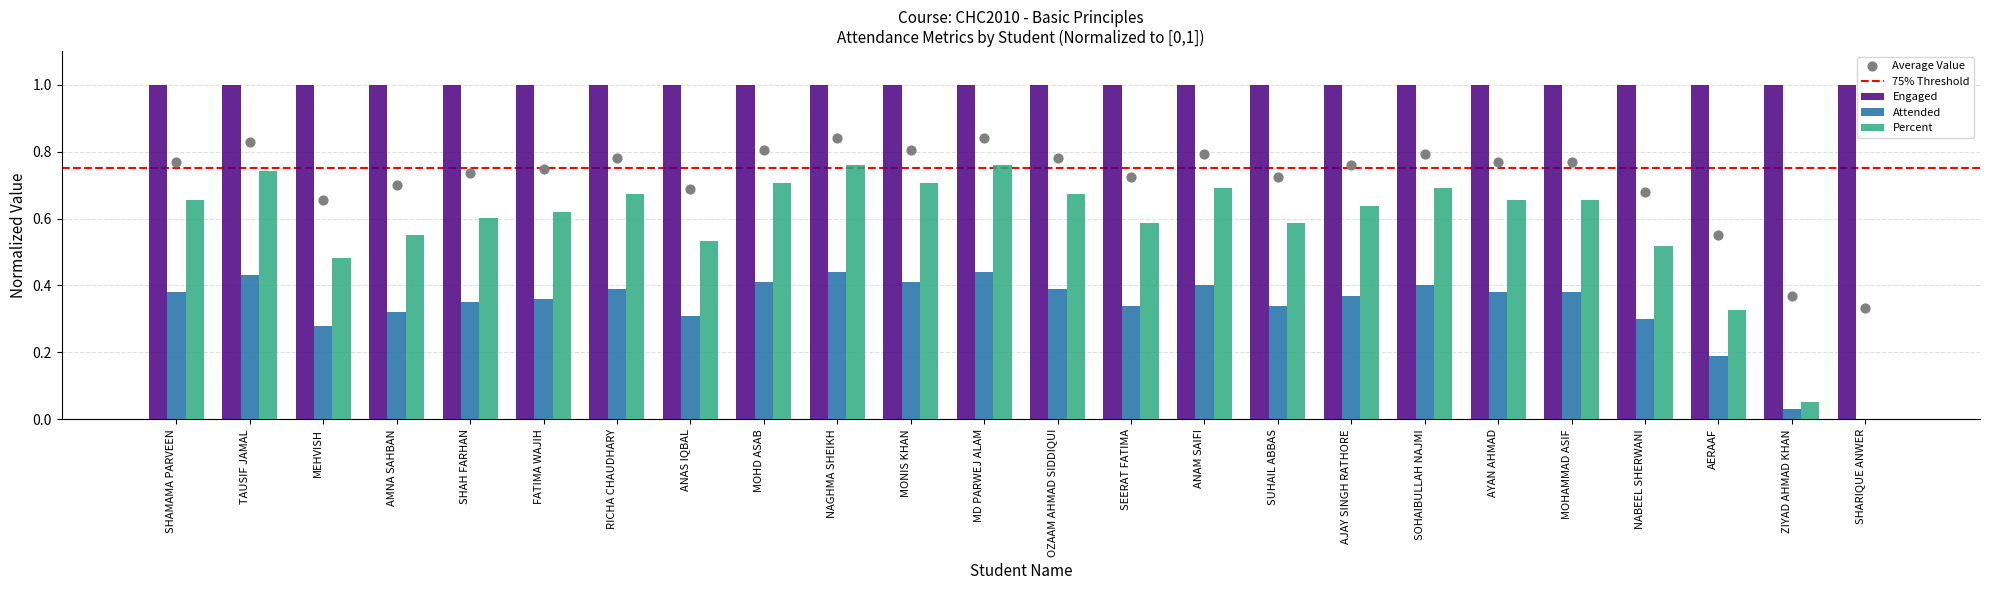

Which series contains the highest Y value?

Percent